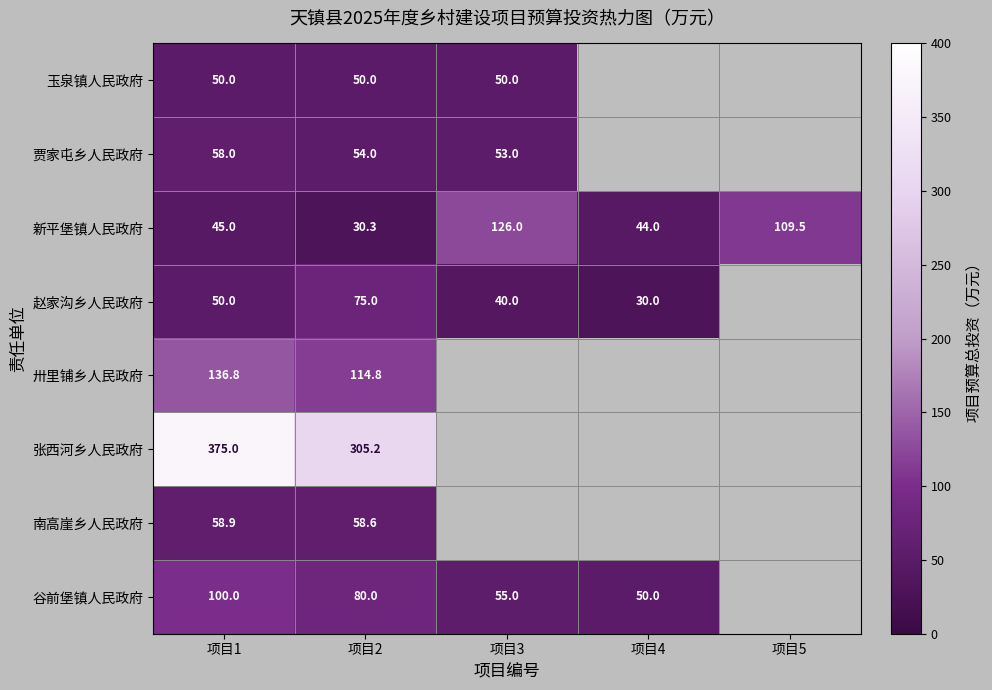

At which label does 新平堡镇人民政府 reach its peak?

项目3